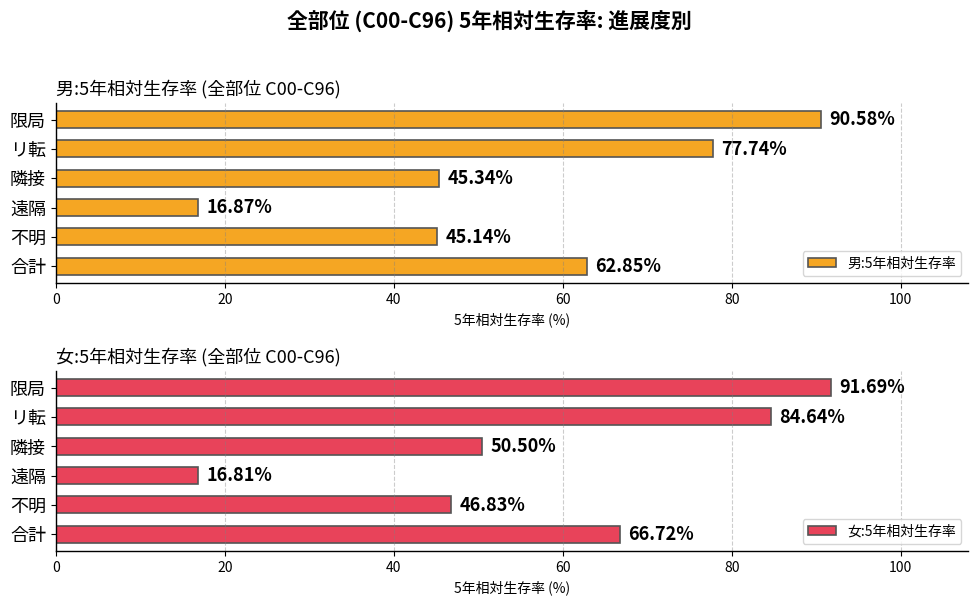

How many distinct data groups are displayed?

2